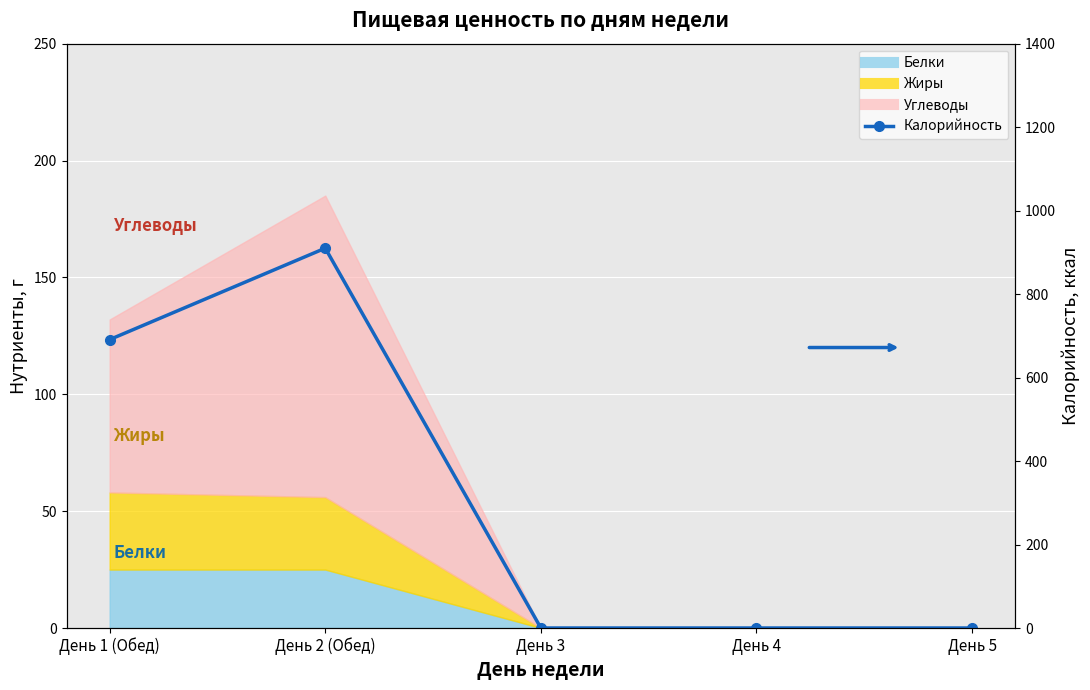

Which has a higher value, День 1 (Обед) or День 5?

День 1 (Обед)